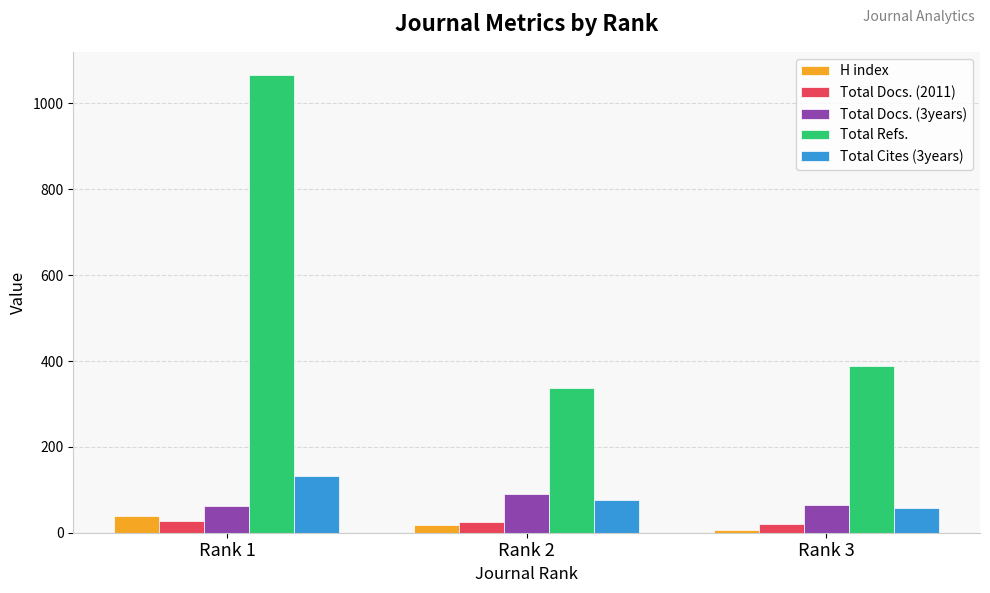

What is the difference between the Total Docs. (3years) values at Rank 3 and Rank 1?

1